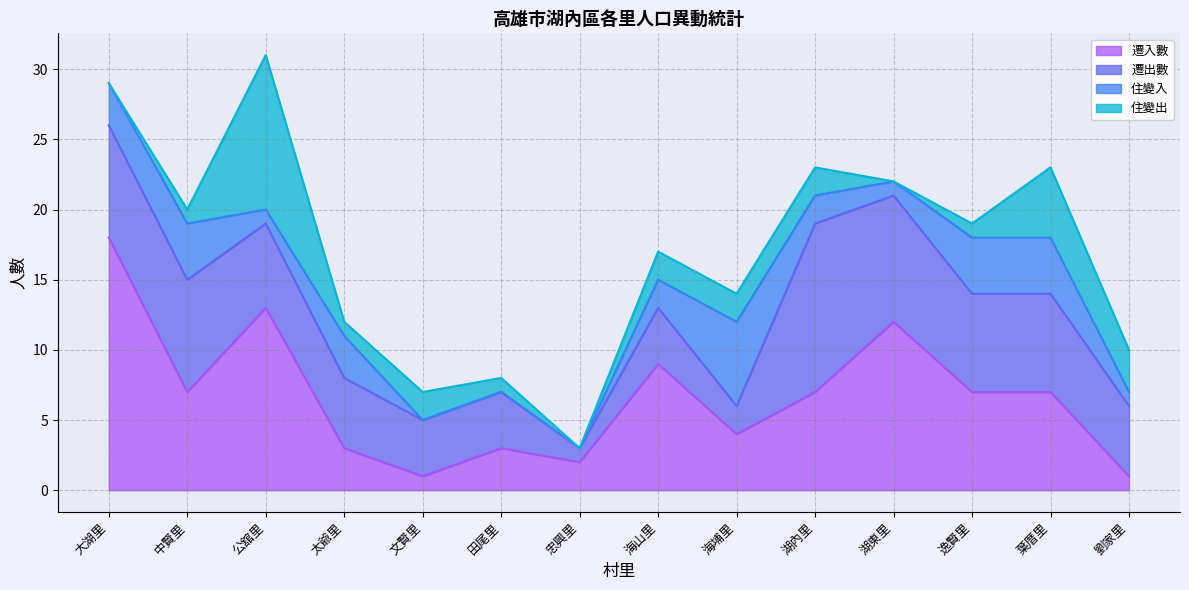

Is the value of 遷出數 at 大湖里 greater than the value of 住變出 at 公舘里?

No